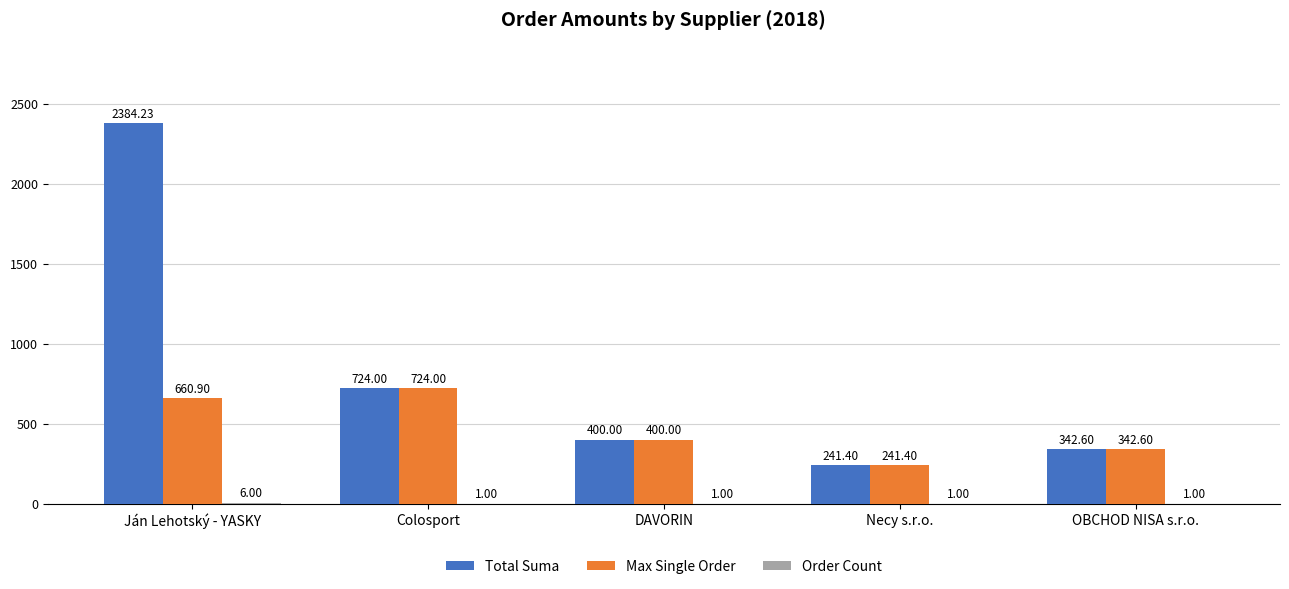

At which category is the sum across all series the highest?

Ján Lehotský - YASKY